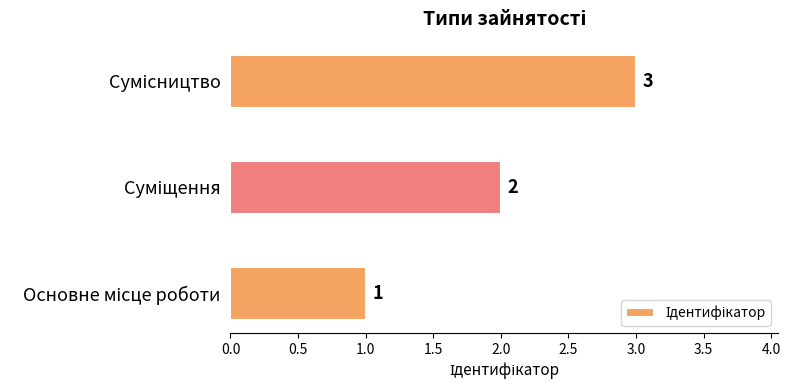

Count the values in the range 1 to 3.

3